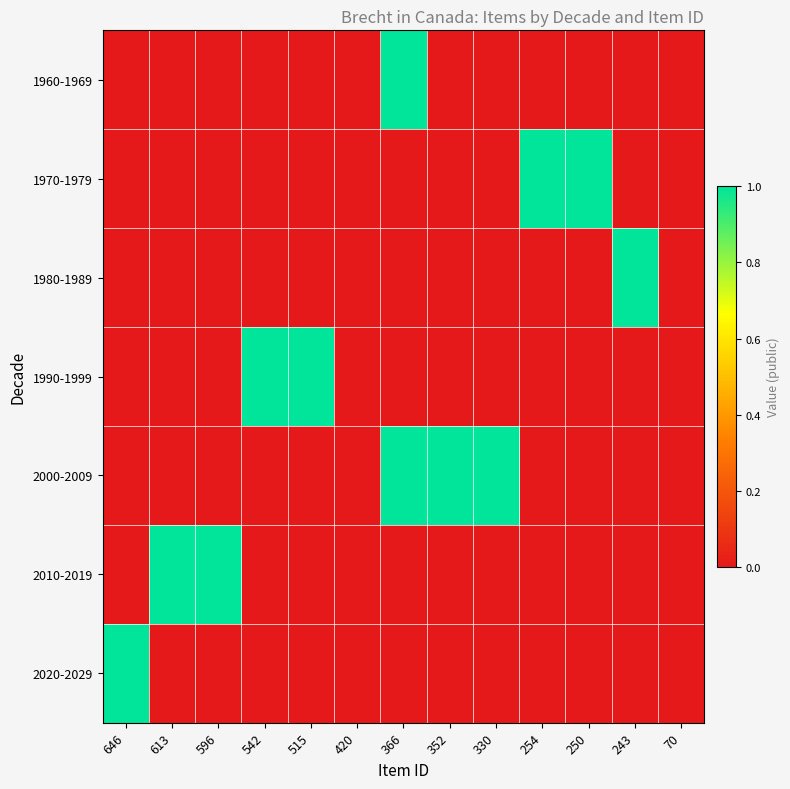

Count the number of data series in this chart.

7